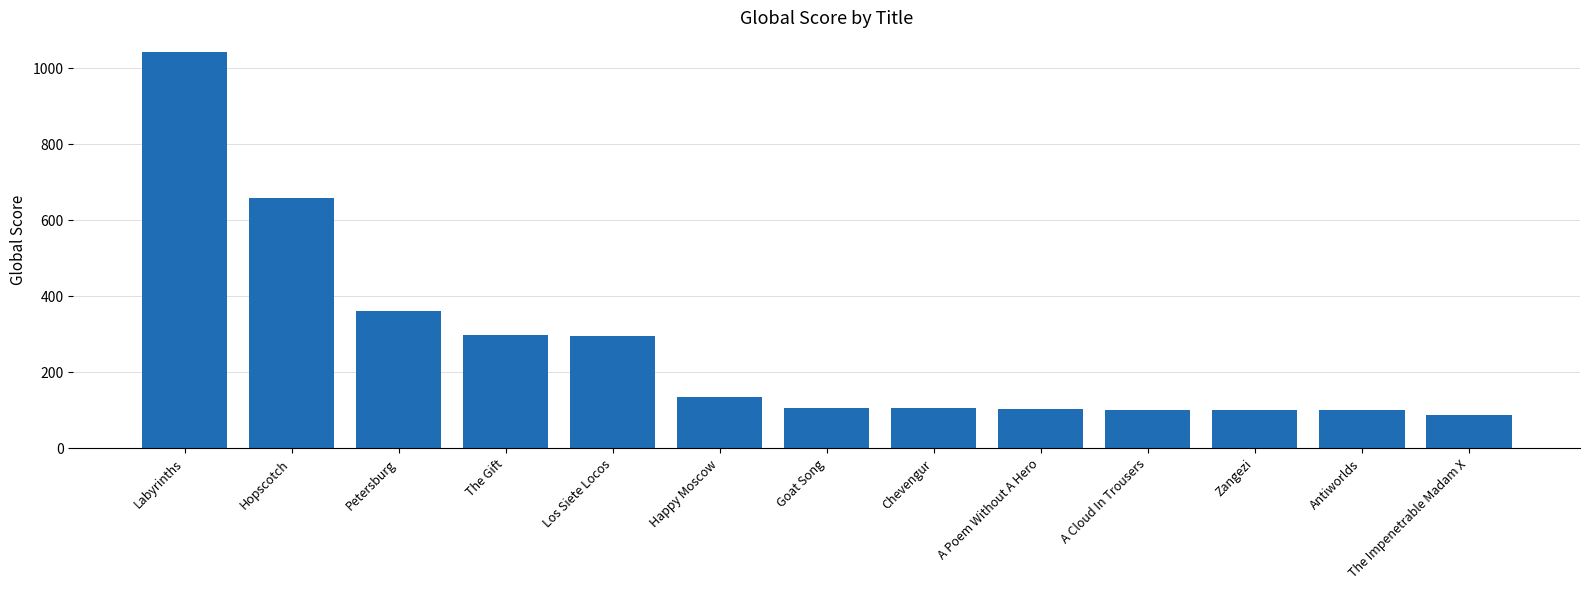

At which category does the chart reach its minimum across all series?

The Impenetrable Madam X